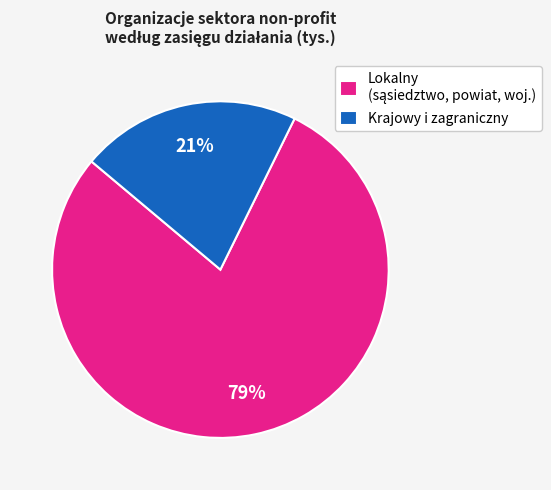

Which slice is the smallest?

Krajowy i zagraniczny